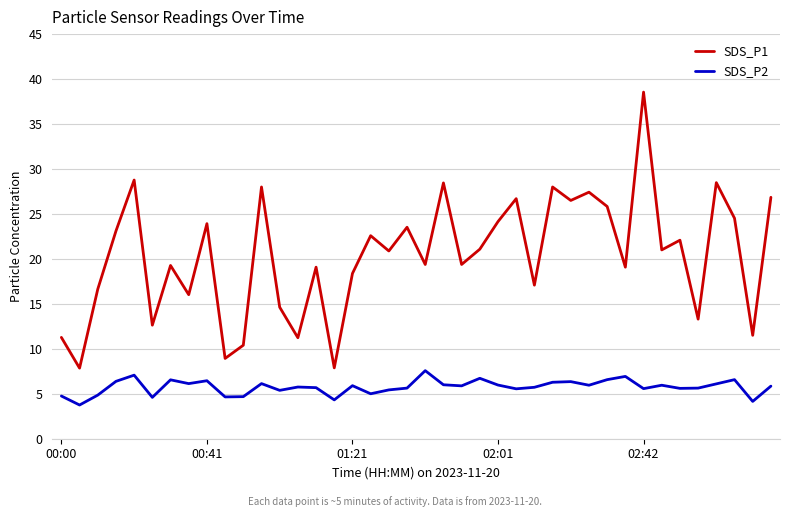

True or false: SDS_P2 has more than 0 interior local peaks.

True